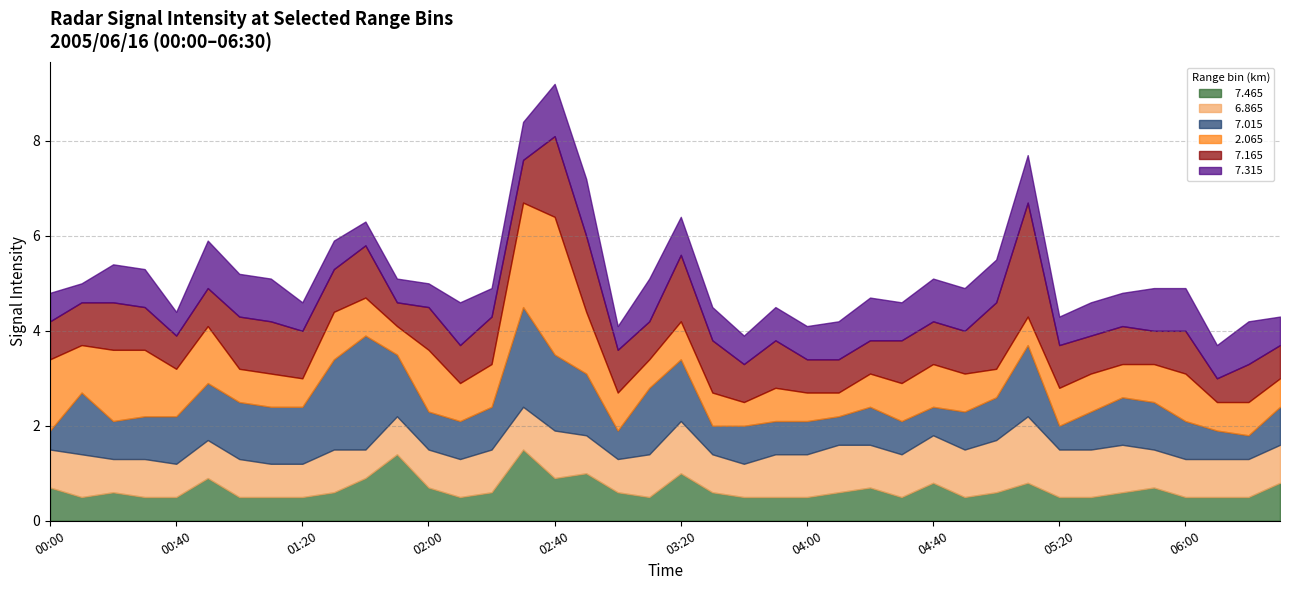

How many interior local valleys does the   7.465 series have?

6